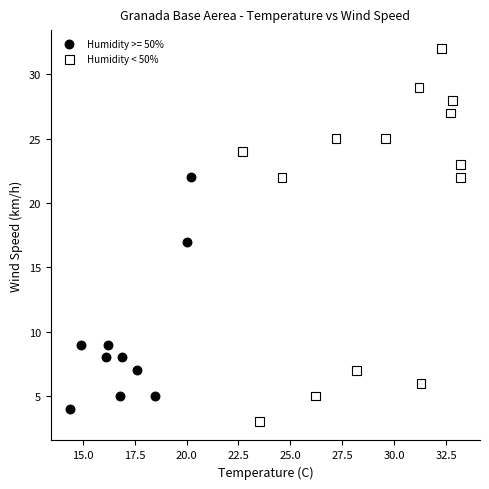

Which series contains the highest Y value?

Humidity < 50%